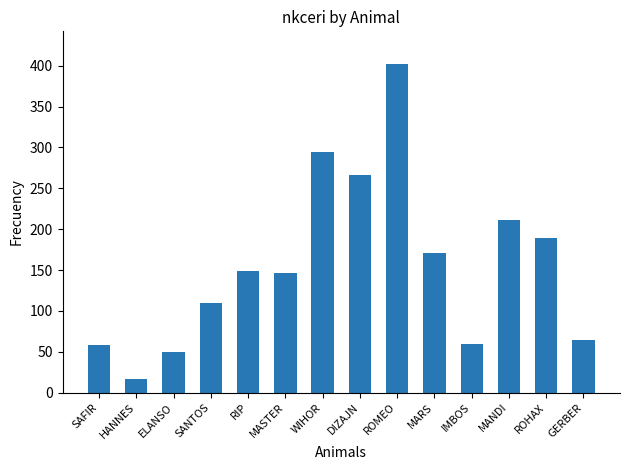

What is the sum of the values at SANTOS and WIHOR?

405